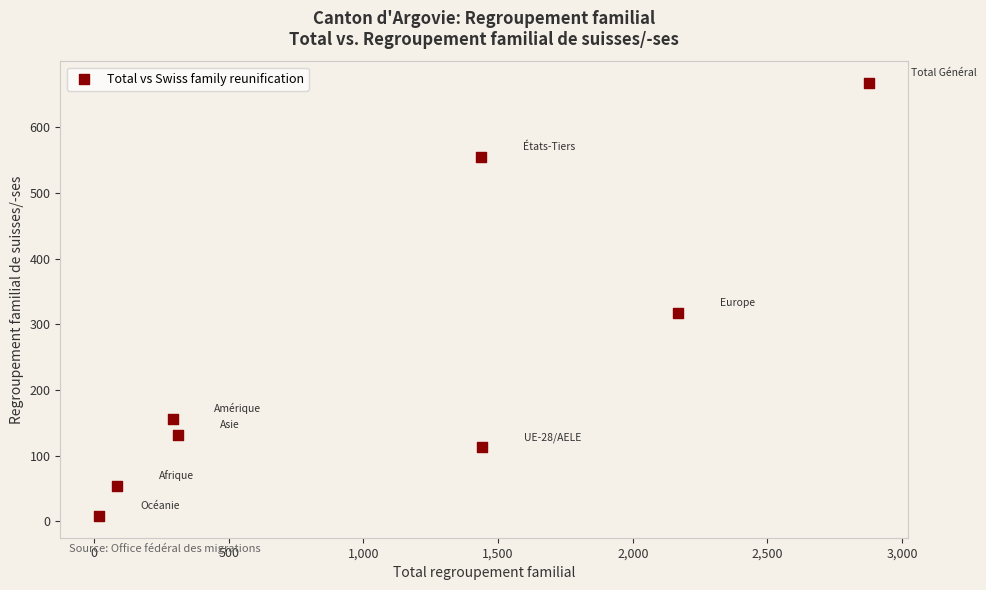

What is the average Y value?

250